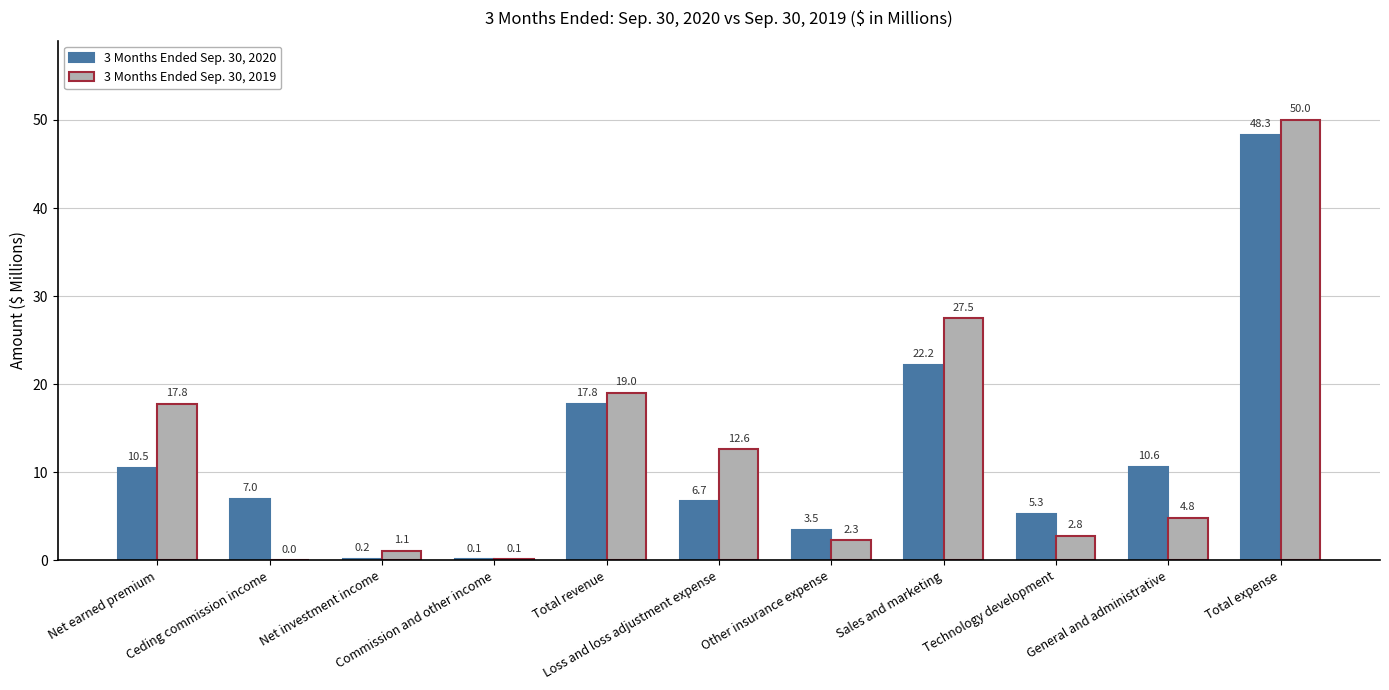

Are the bars grouped side by side (vs. stacked)?

Yes